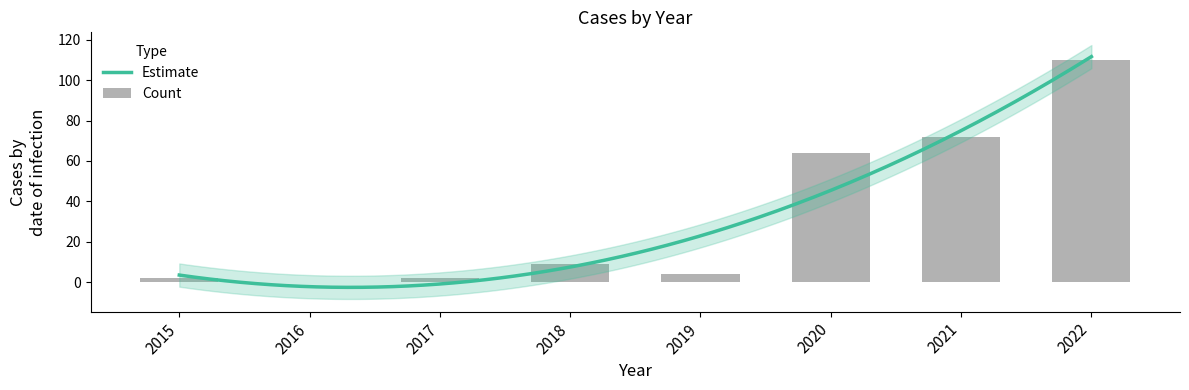

Rank the categories by value from lowest to highest.

2016, 2015, 2017, 2019, 2018, 2020, 2021, 2022